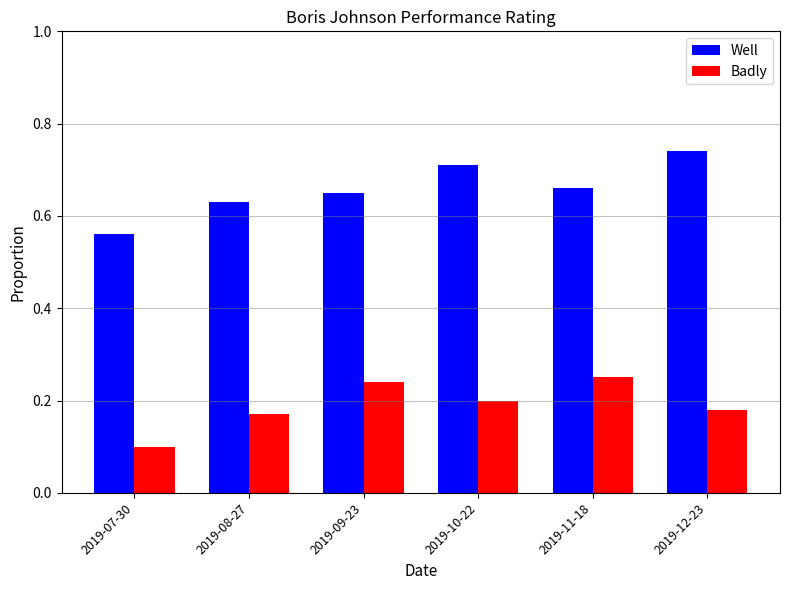

What is the total value across all series at 2019-08-27?

0.8